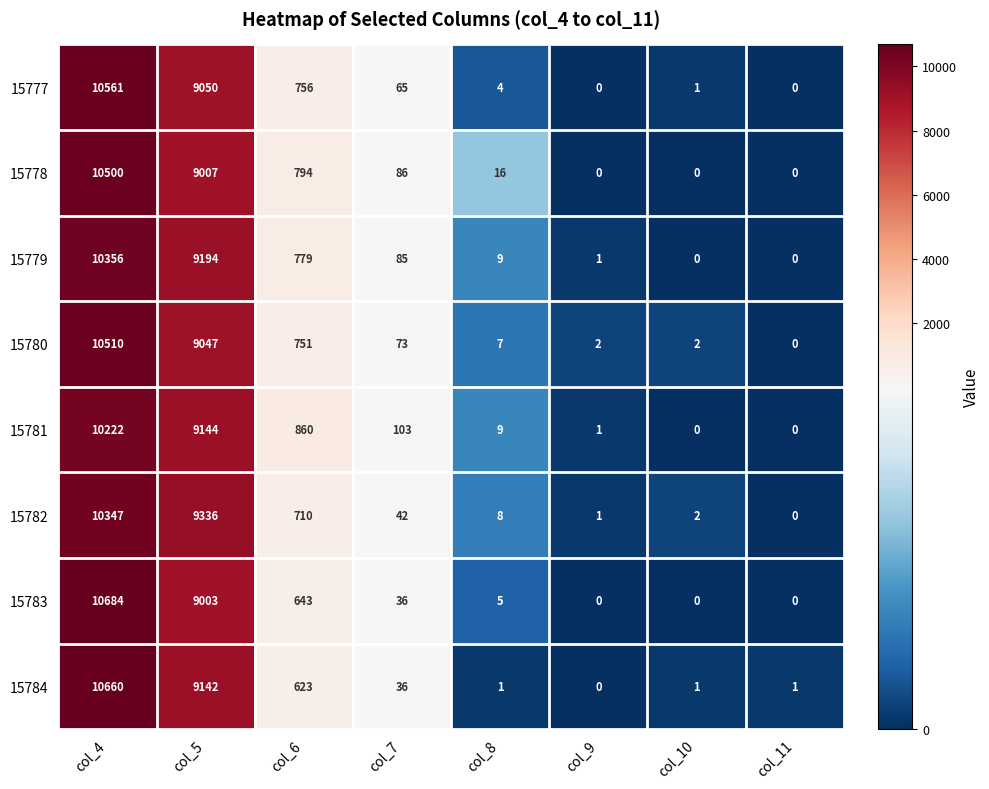

How many series are shown in this chart?

8